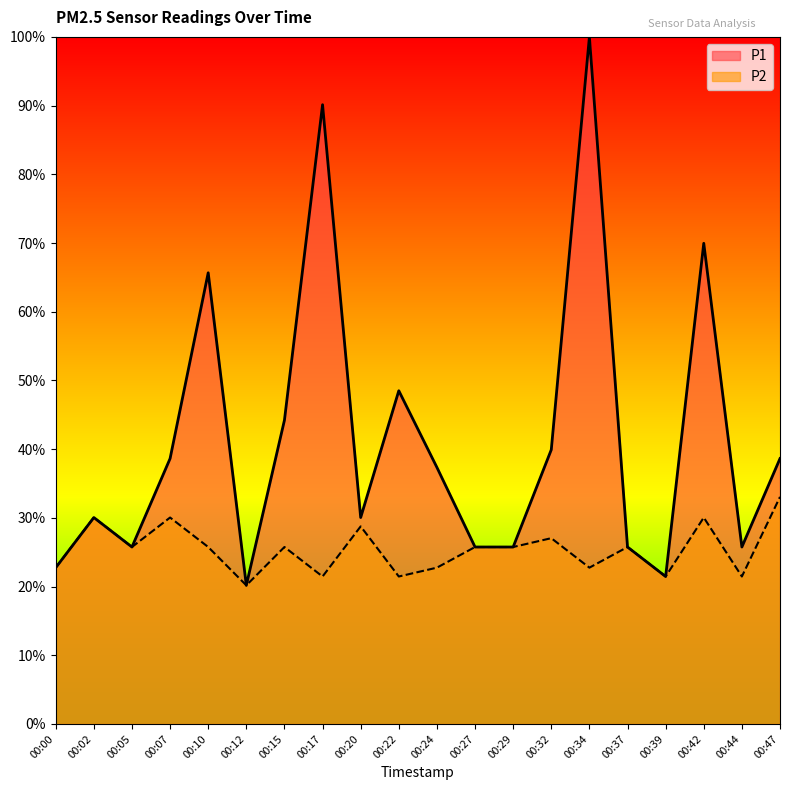

What are all the series names shown in the legend?

P1, P2